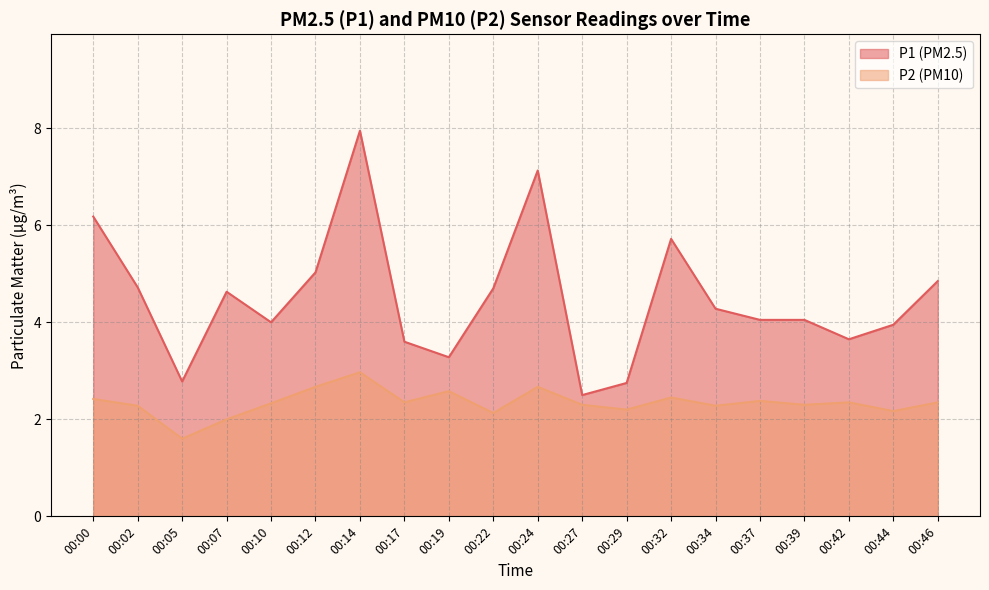

Where is P2 nearest to the value 2?

00:07